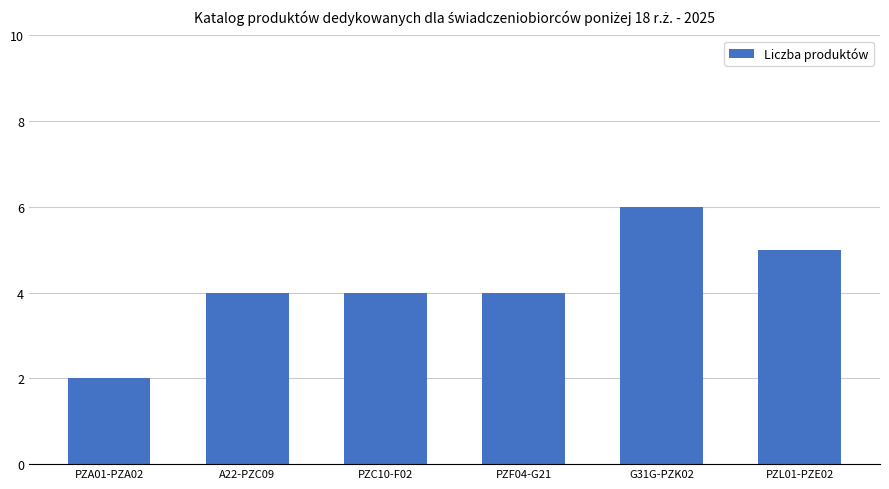

Reading left to right, extract all data points from this chart.

2	4	4	4	6	5